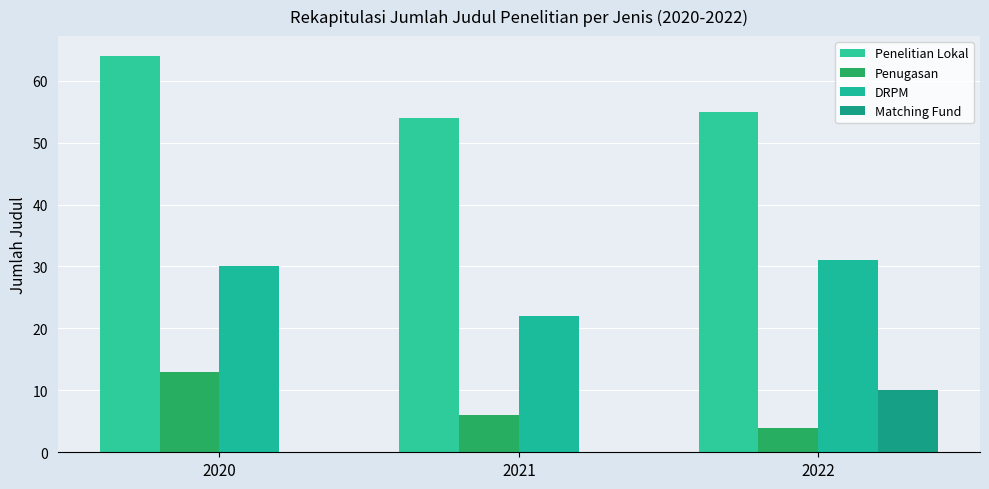

Rank the categories by Penugasan value from highest to lowest.

2020, 2021, 2022